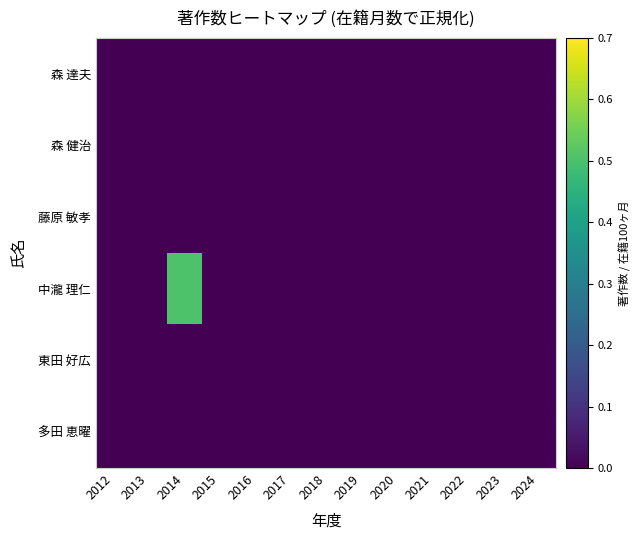

Reading right to left, transcribe all the data shown in this chart.

多田 恵曜: 2024=0.0	2023=0.0	2022=0.0	2021=0.0	2020=0.0	2019=0.0	2018=0.0	2017=0.0	2016=0.0	2015=0.0	2014=0.0	2013=0.0	2012=0.0
東田 好広: 2024=0.0	2023=0.0	2022=0.0	2021=0.0	2020=0.0	2019=0.0	2018=0.0	2017=0.0	2016=0.0	2015=0.0	2014=0.0	2013=0.0	2012=0.0
中瀧 理仁: 2024=0.0	2023=0.0	2022=0.0	2021=0.0	2020=0.0	2019=0.0	2018=0.0	2017=0.0	2016=0.0	2015=0.0	2014=0.5	2013=0.0	2012=0.0
藤原 敏孝: 2024=0.0	2023=0.0	2022=0.0	2021=0.0	2020=0.0	2019=0.0	2018=0.0	2017=0.0	2016=0.0	2015=0.0	2014=0.0	2013=0.0	2012=0.0
森 健治: 2024=0.0	2023=0.0	2022=0.0	2021=0.0	2020=0.0	2019=0.0	2018=0.0	2017=0.0	2016=0.0	2015=0.0	2014=0.0	2013=0.0	2012=0.0
森 達夫: 2024=0.0	2023=0.0	2022=0.0	2021=0.0	2020=0.0	2019=0.0	2018=0.0	2017=0.0	2016=0.0	2015=0.0	2014=0.0	2013=0.0	2012=0.0